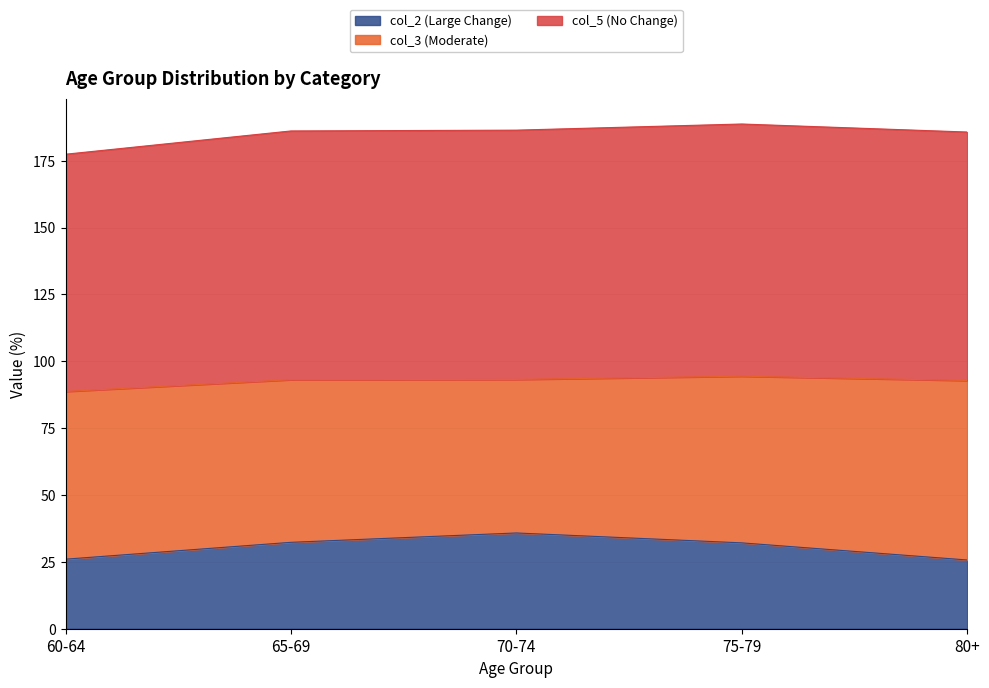

The col_2 (Large Change) series shows 25.7 at 80+. True or false?

True